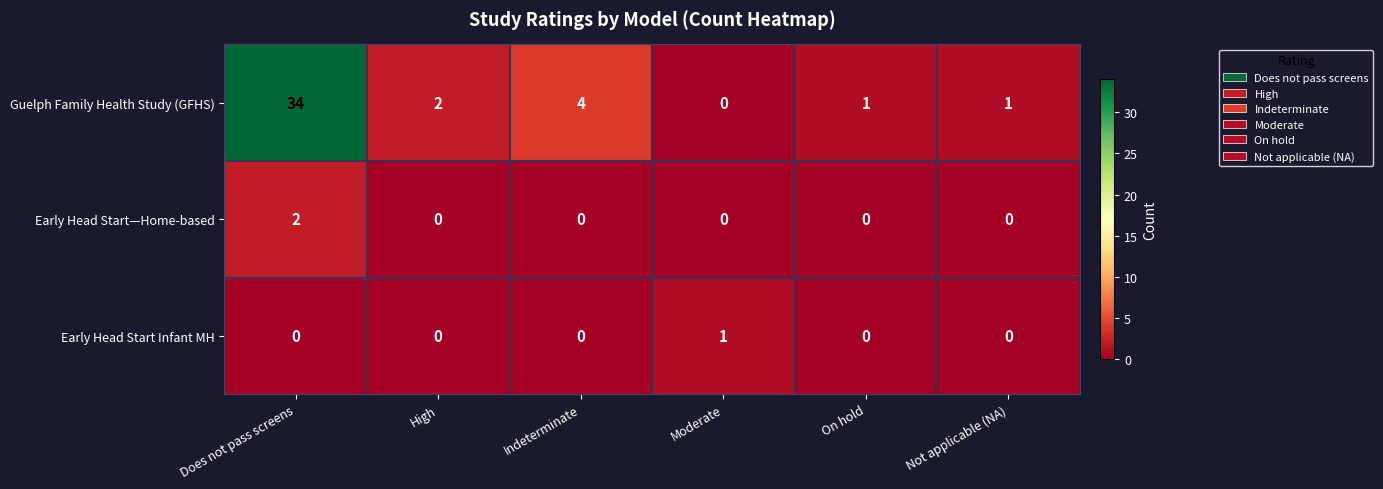

At which category does the chart reach its peak across all series?

Does not pass screens